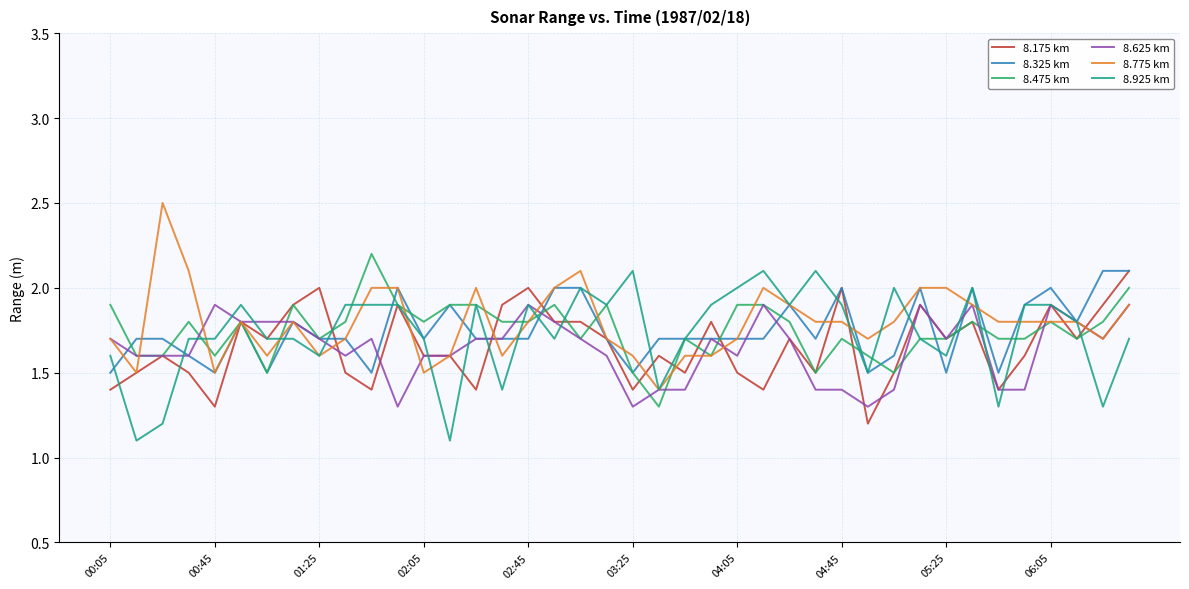

What is the lowest value of the 8.175 km series?

1.2